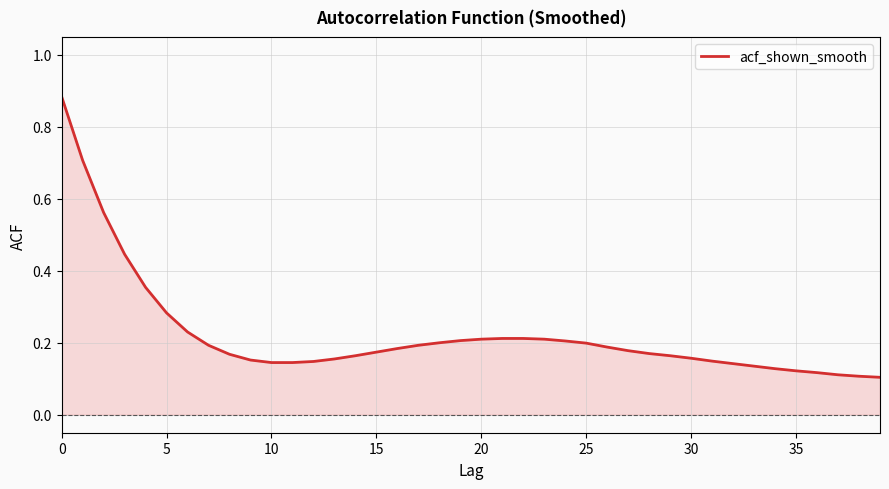

What is the difference between the maximum and minimum values?

0.8